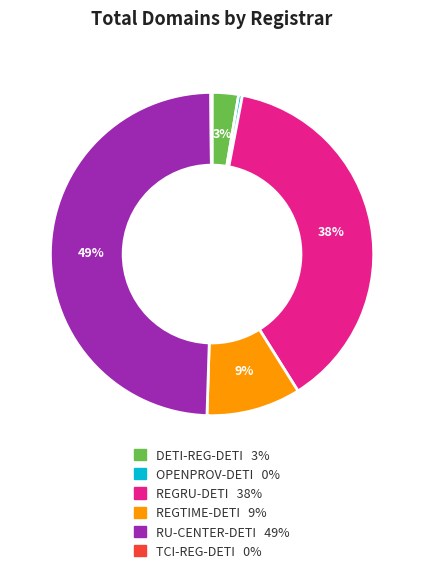

Which category has the biggest portion of the pie?

RU-CENTER-DETI